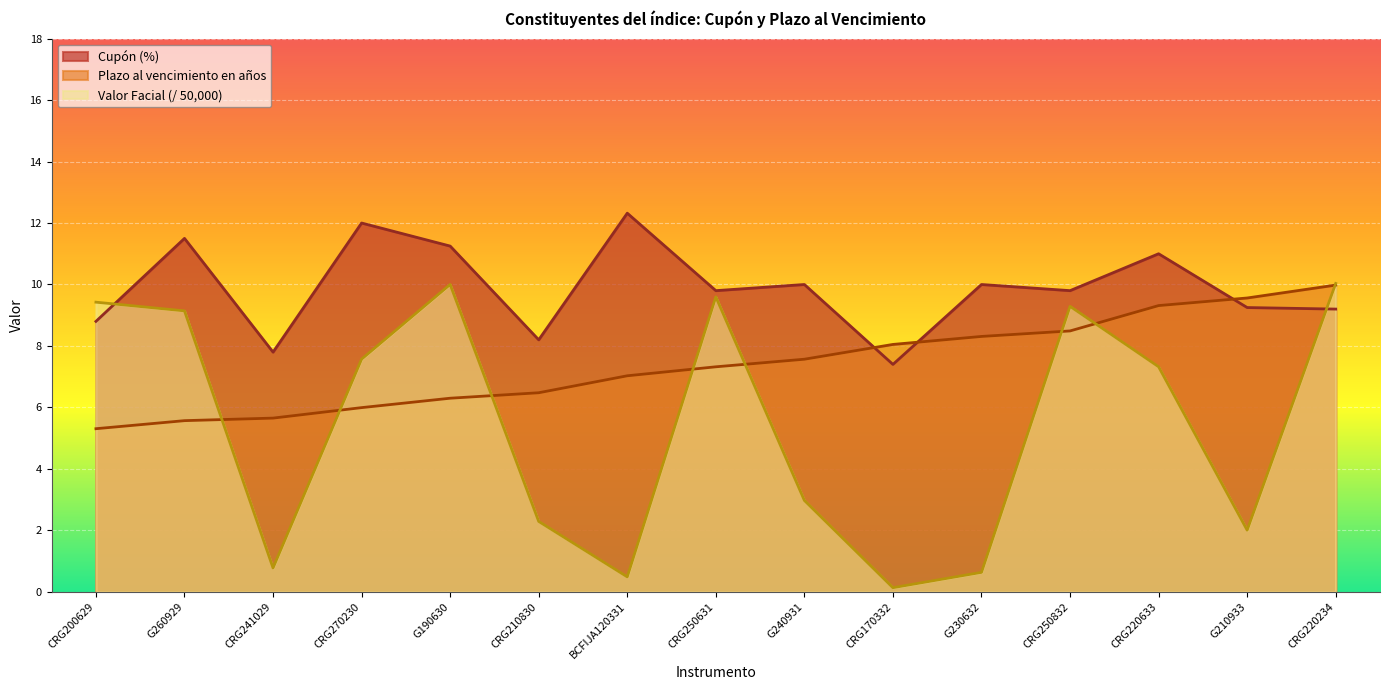

Where is the first local minimum for Cupón (%)?

CRG241029